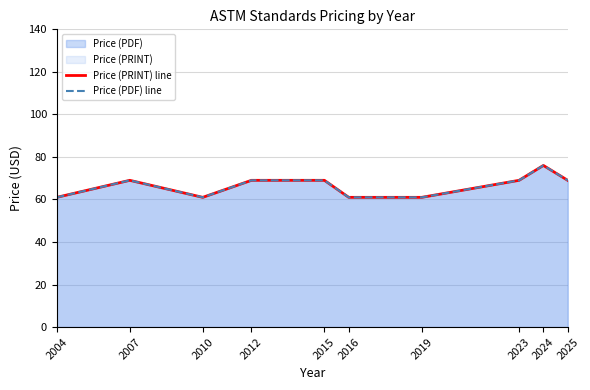

At which category is the sum across all series the highest?

2024